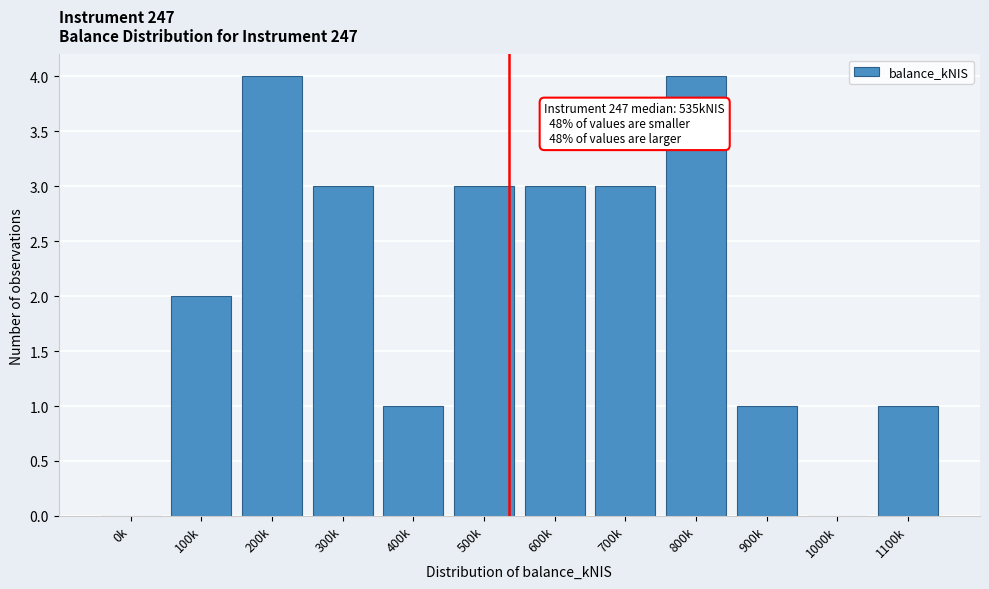

Reading left to right, transcribe all the data shown in this chart.

0k=0	100k=2	200k=4	300k=3	400k=1	500k=3	600k=3	700k=3	800k=4	900k=1	1000k=0	1100k=1